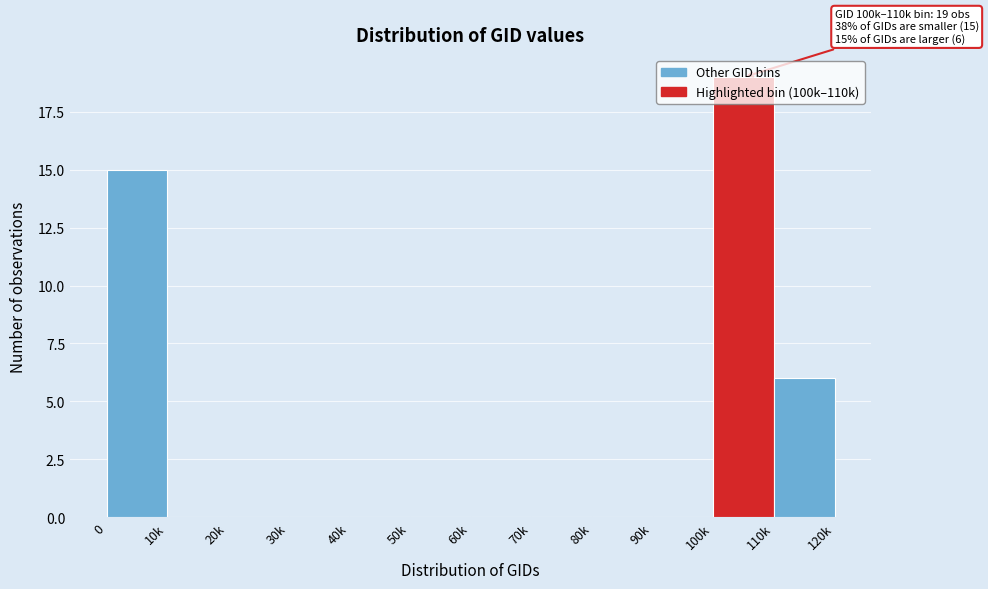

What is the sum of all values?

40